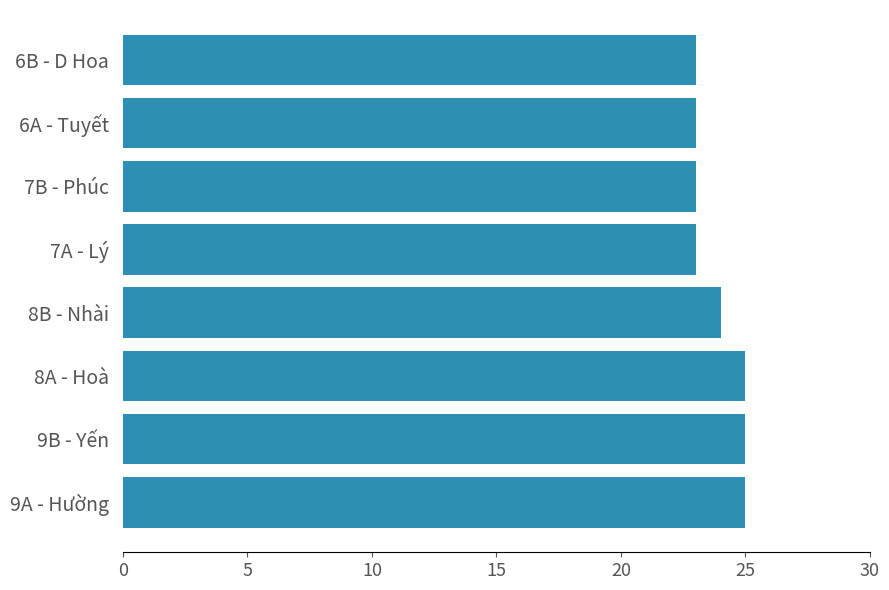

What is the ratio of the value at 7B - Phúc to the value at 7A - Lý?

1.0